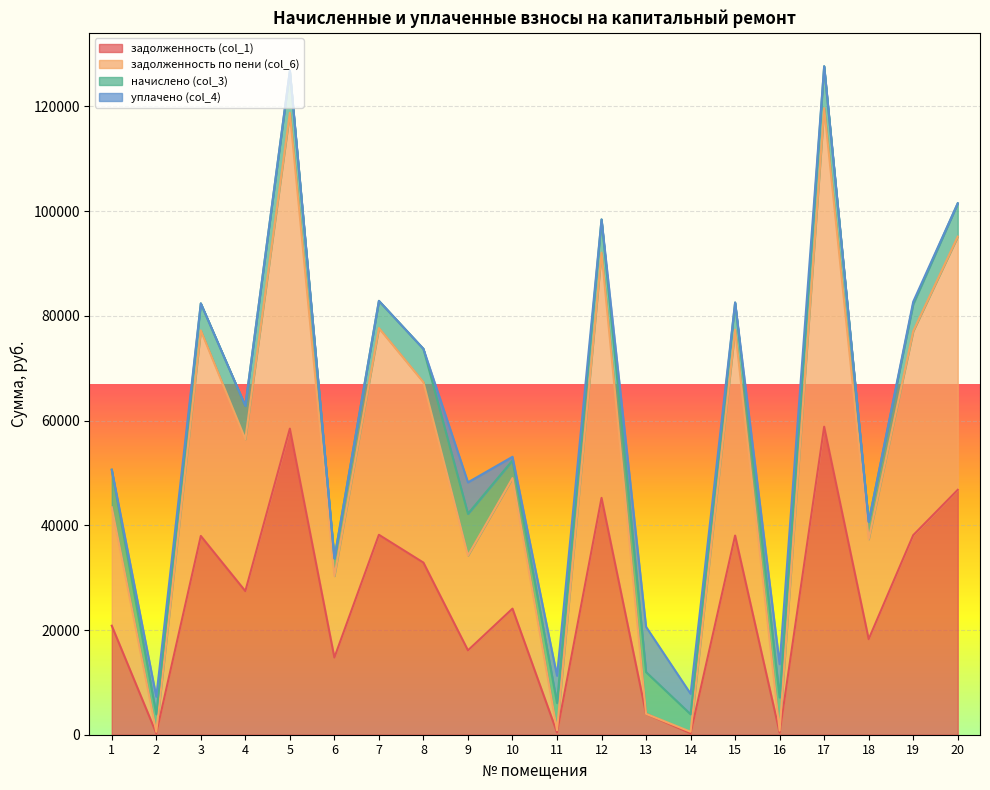

What is the minimum value for задолженность (col_1)?

279.4